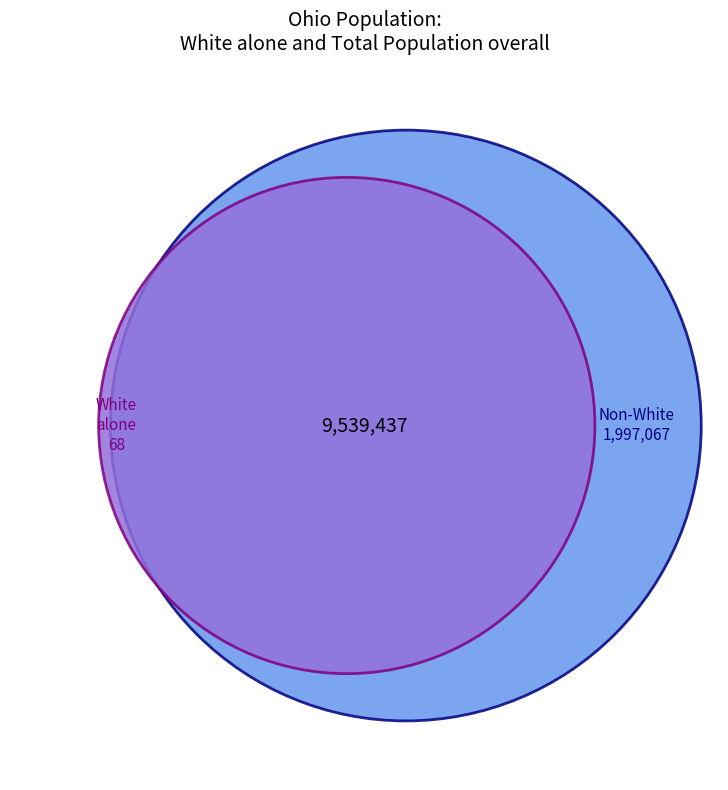

What is the largest slice in the pie chart?

White alone